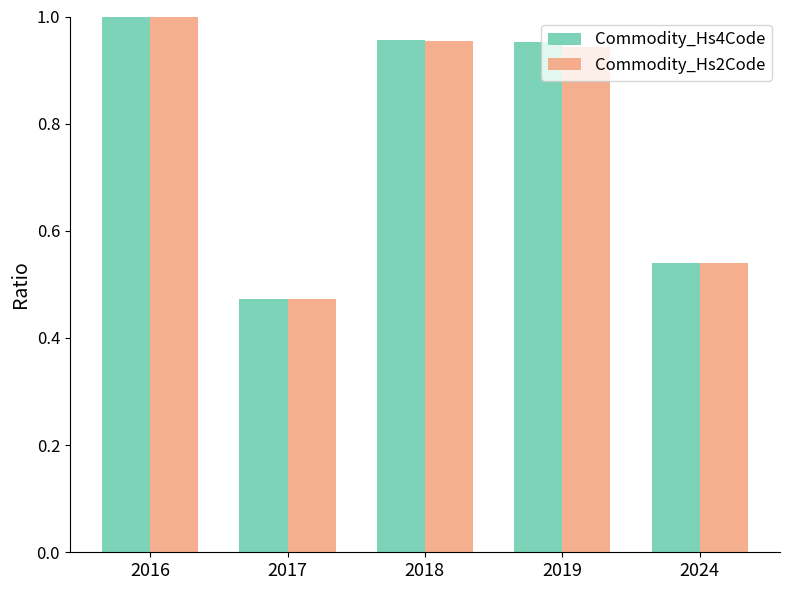

At how many categories does at least one series exceed 0?

5